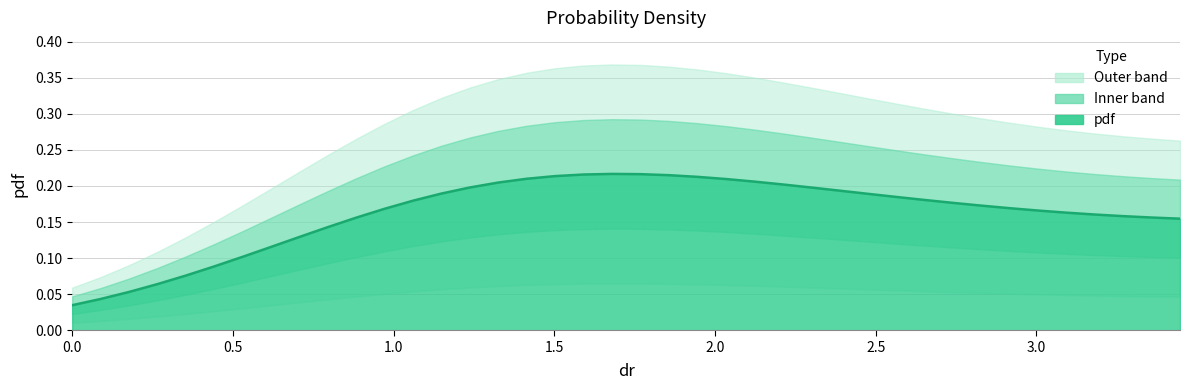

Reading left to right, transcribe all the data shown in this chart.

0.0	0.0	0.1	0.1	0.1	0.1	0.1	0.1	0.1	0.1	0.2	0.2	0.2	0.2	0.2	0.2	0.2	0.2	0.2	0.2	0.2	0.2	0.2	0.2	0.2	0.2	0.2	0.2	0.2	0.2	0.2	0.2	0.2	0.2	0.2	0.2	0.2	0.2	0.2	0.2